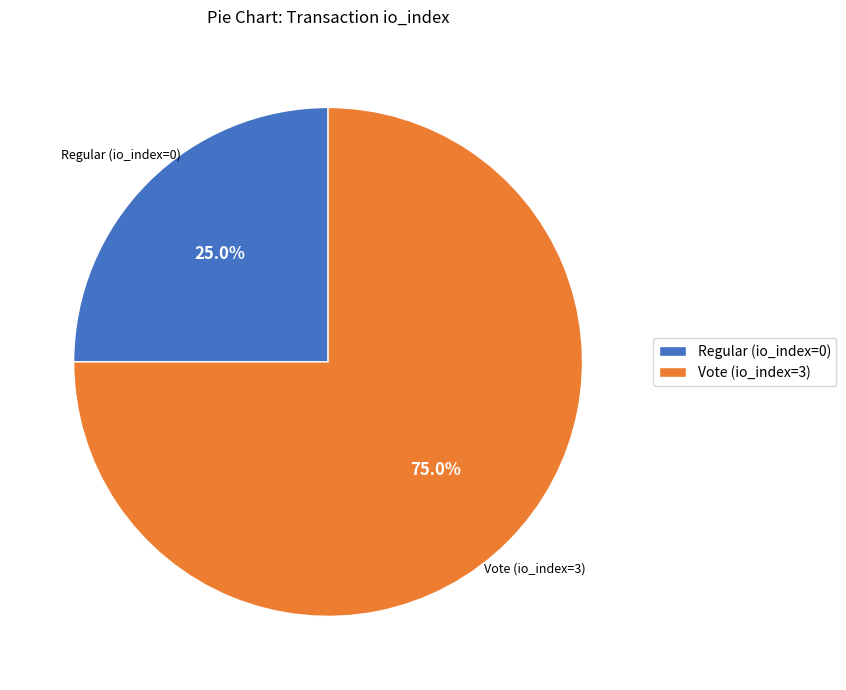

To the nearest percent, what percentage of the pie is Regular (io_index=0)?

25%